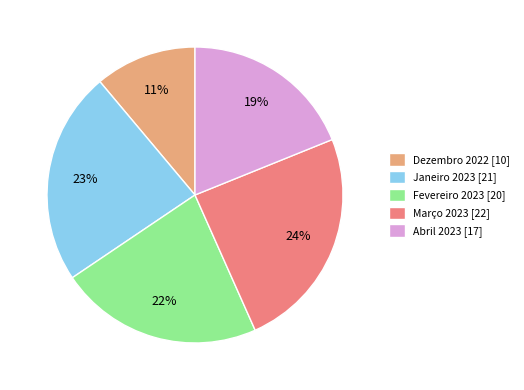

Is Abril 2023 the majority of the pie?

No